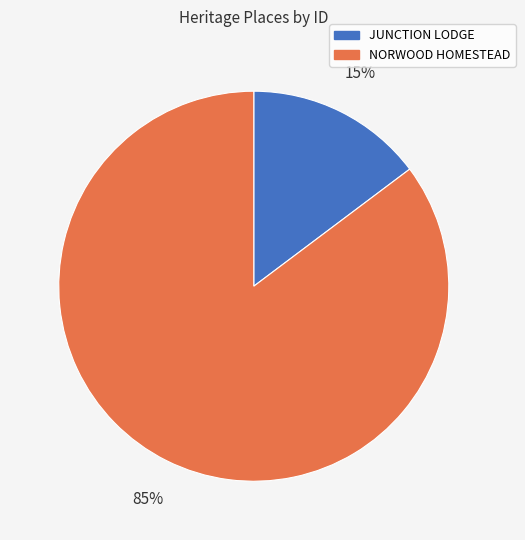

What is the largest slice in the pie chart?

NORWOOD HOMESTEAD